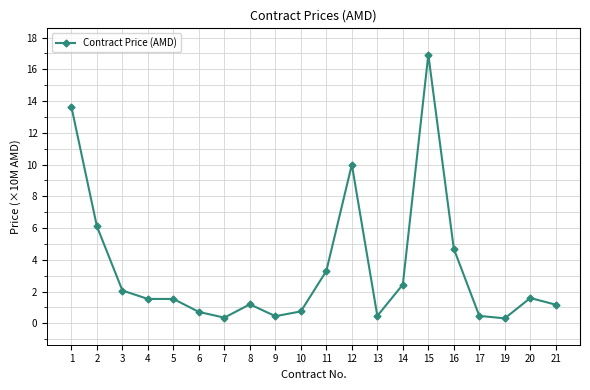

How many data points are above 1?

13